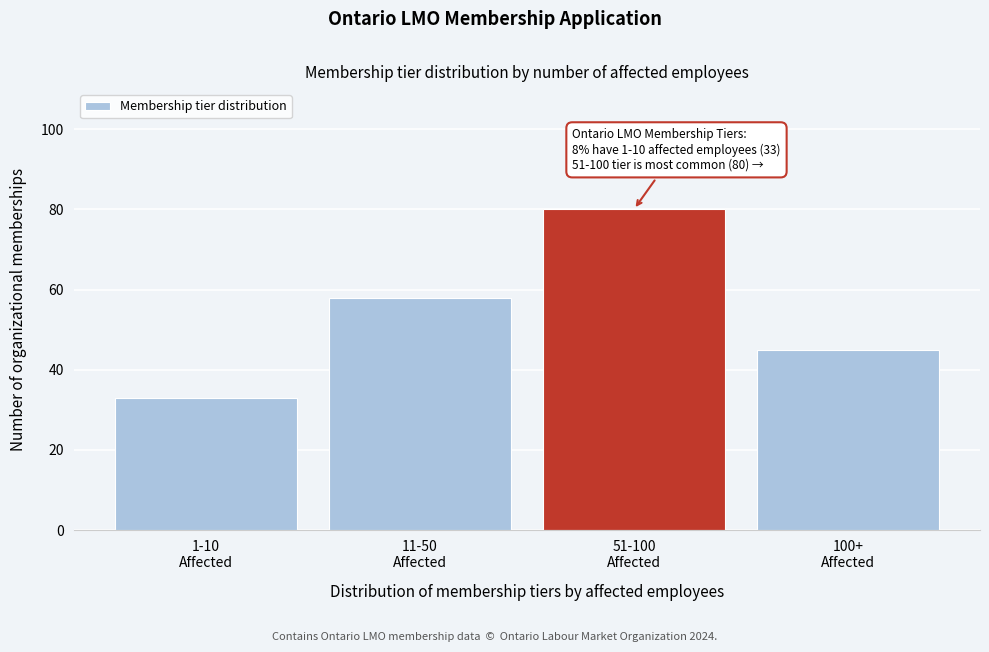

Reading right to left, transcribe all the data shown in this chart.

45	80	58	33